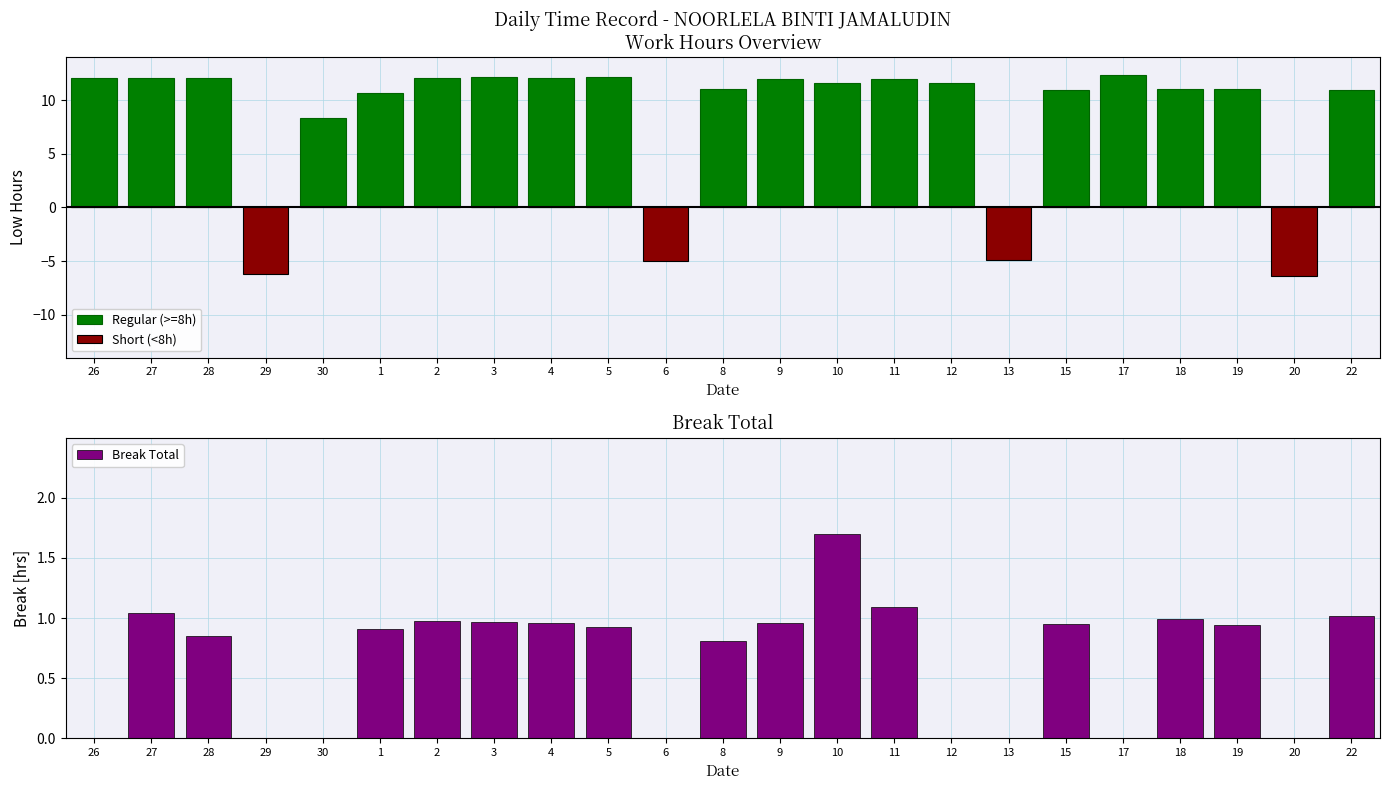

What is the maximum value for Regular (>=8h)?

12.3